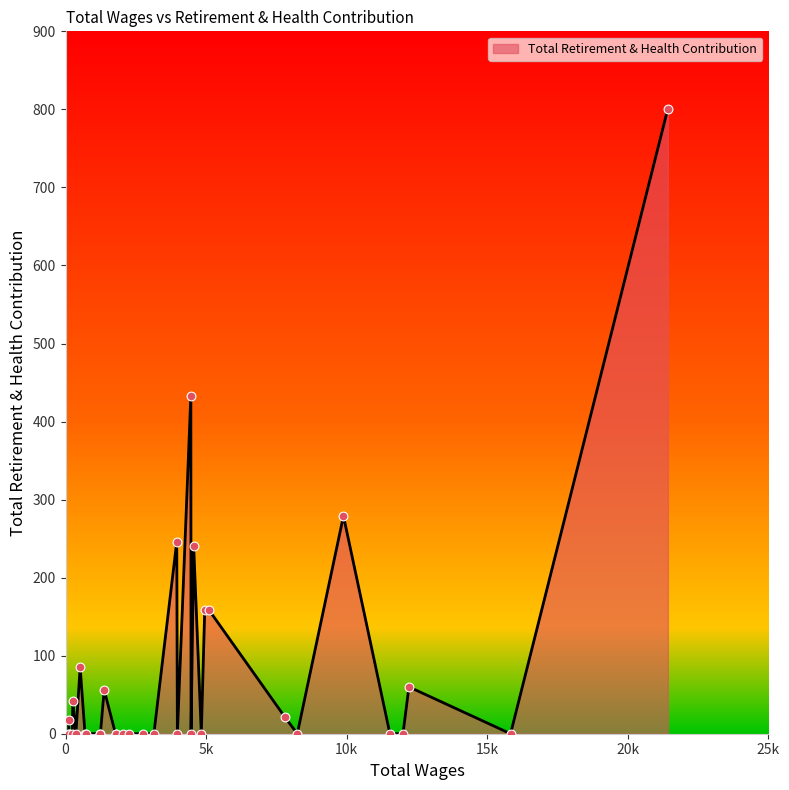

What is the greatest value displayed?

801